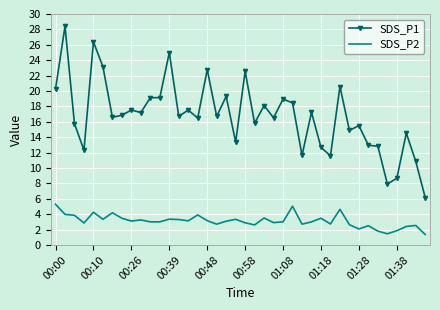

Which series has the largest total across all categories?

SDS_P1